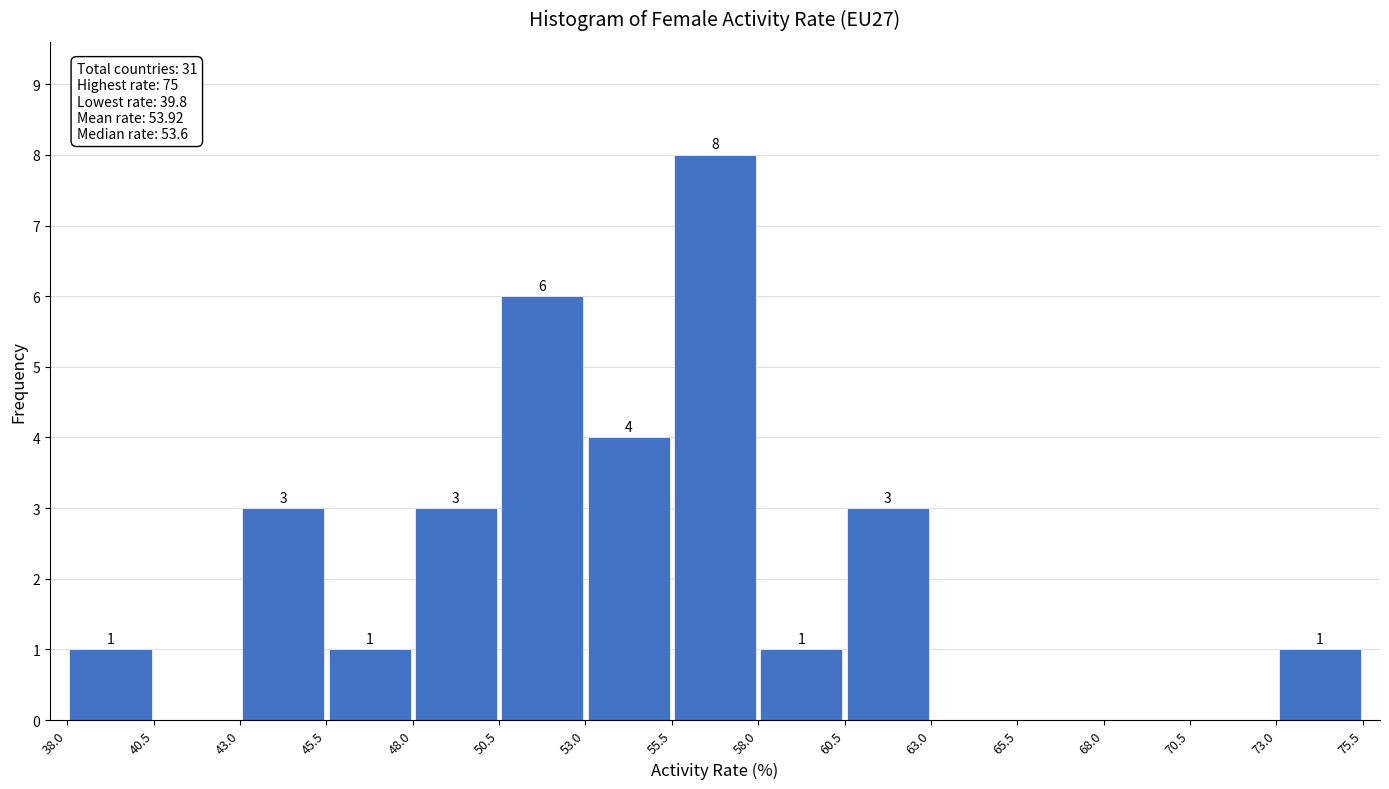

Which range on the x-axis has the tallest bar?

55.5 to 58.0